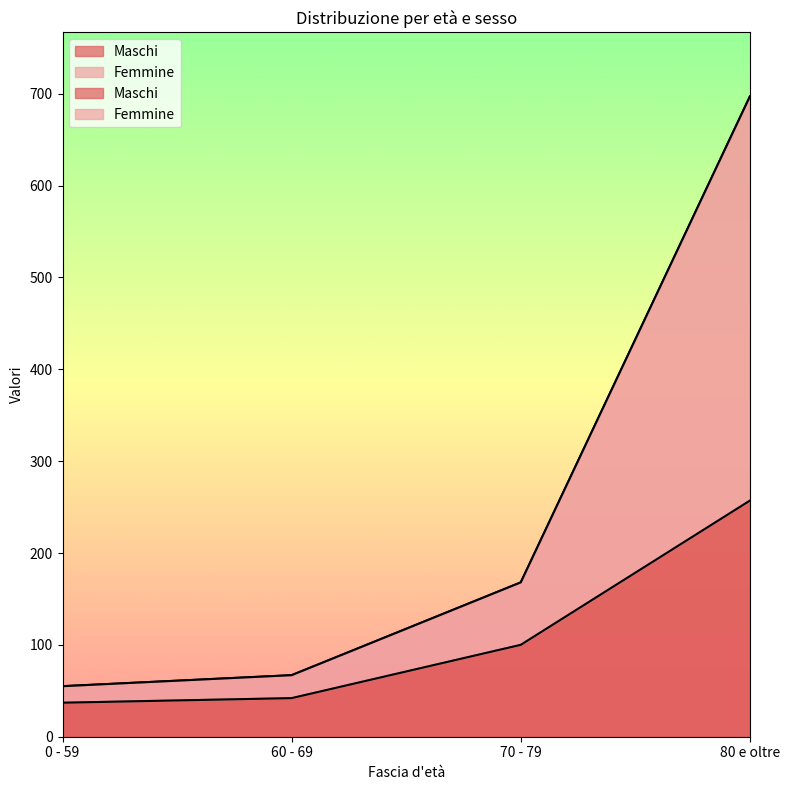

True or false: Femmine has a value of 31 at 0 - 59.

False